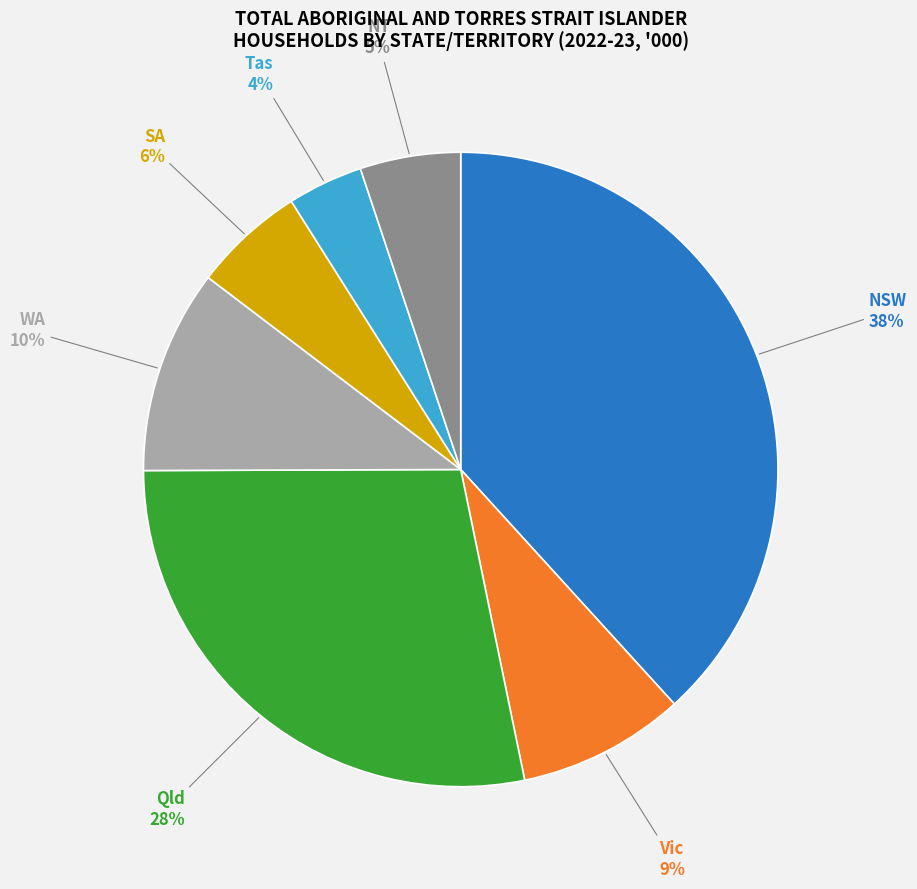

The NT slice represents 5% of the pie. True or false?

True